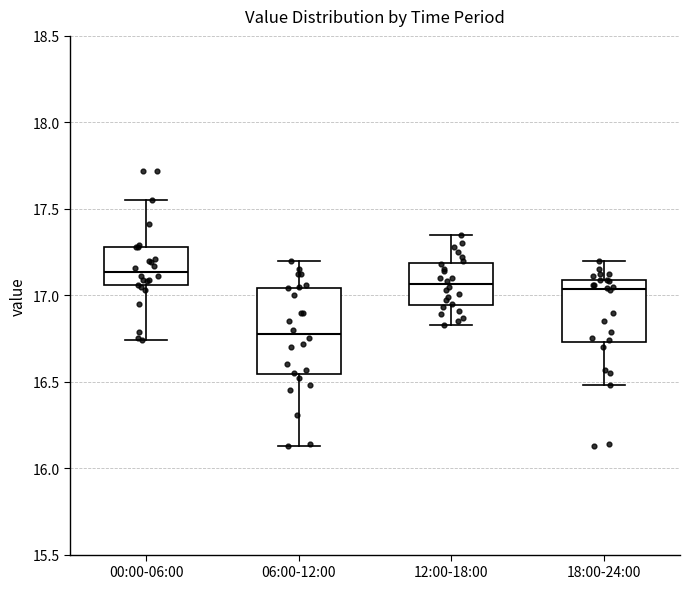

Reading left to right, transcribe this box plot: for each box, give where its median line is, the range the box spans, and where its two whiskers end, as read against the y-axis. The values are not printed on the chart, so give them approximately, as read against the axis.

00:00-06:00: median 17.15, box 17.05 to 17.30, whiskers 16.75 to 17.55
06:00-12:00: median 16.80, box 16.55 to 17.05, whiskers 16.15 to 17.20
12:00-18:00: median 17.05, box 16.95 to 17.20, whiskers 16.85 to 17.35
18:00-24:00: median 17.05, box 16.75 to 17.10, whiskers 16.50 to 17.20